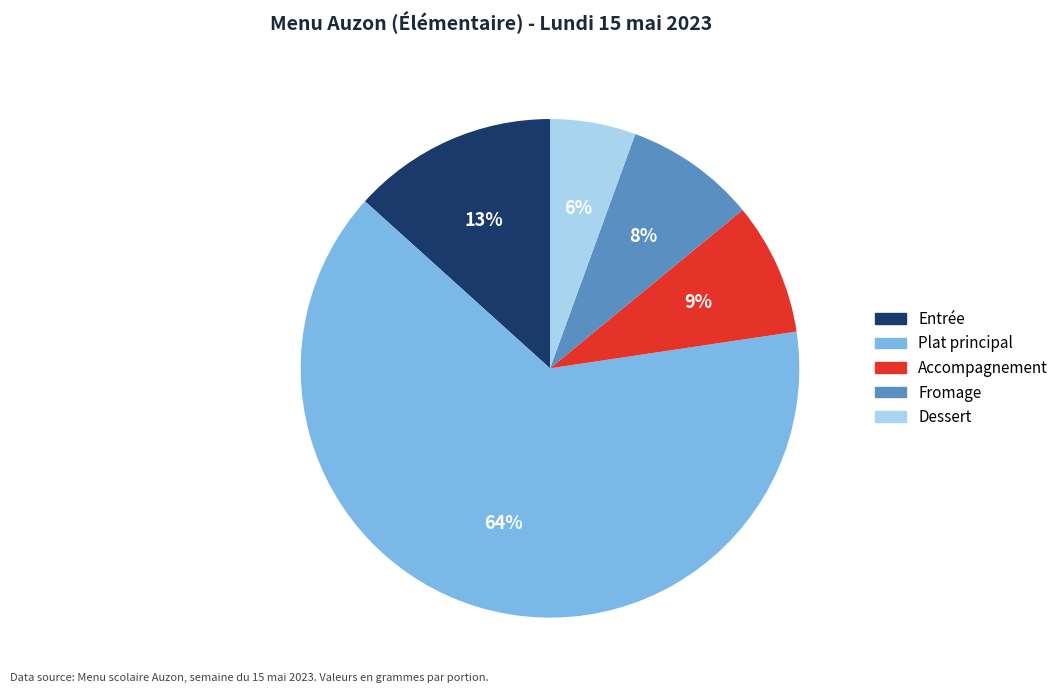

What is the largest slice in the pie chart?

Plat principal